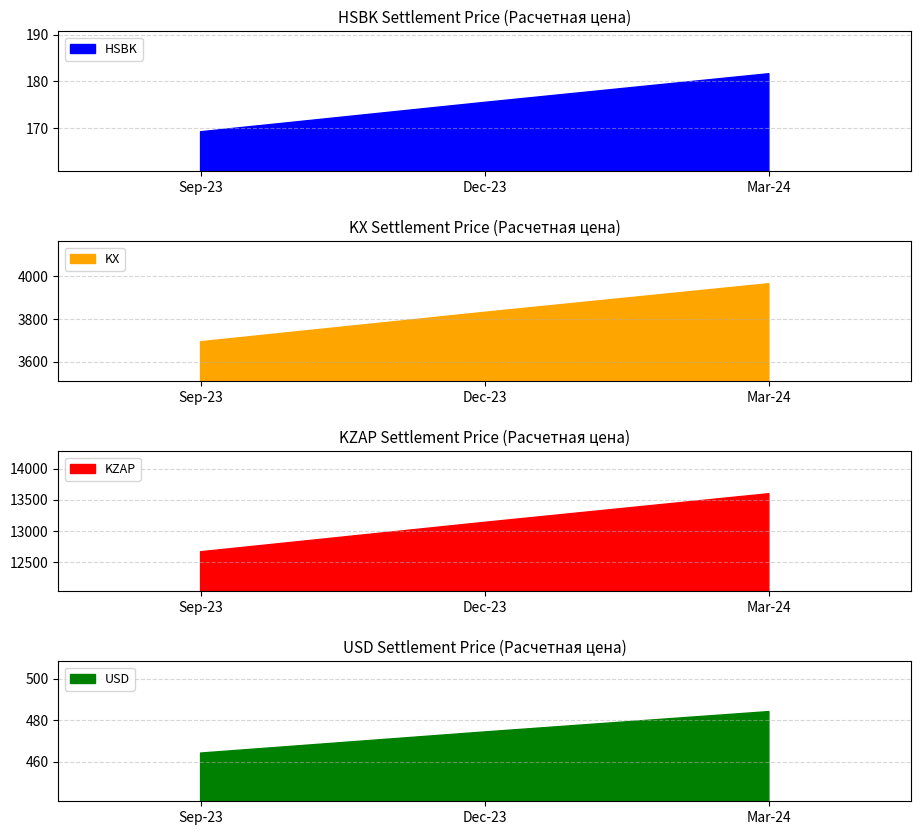

What is the total value across all series at HSBK-3.24?

18230.8